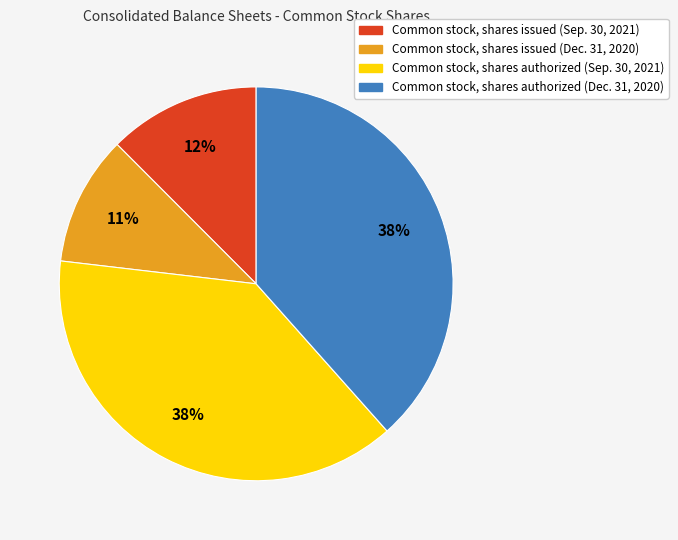

Which has a higher value, Common stock, shares issued (Dec. 31, 2020) or Common stock, shares authorized (Sep. 30, 2021)?

Common stock, shares authorized (Sep. 30, 2021)